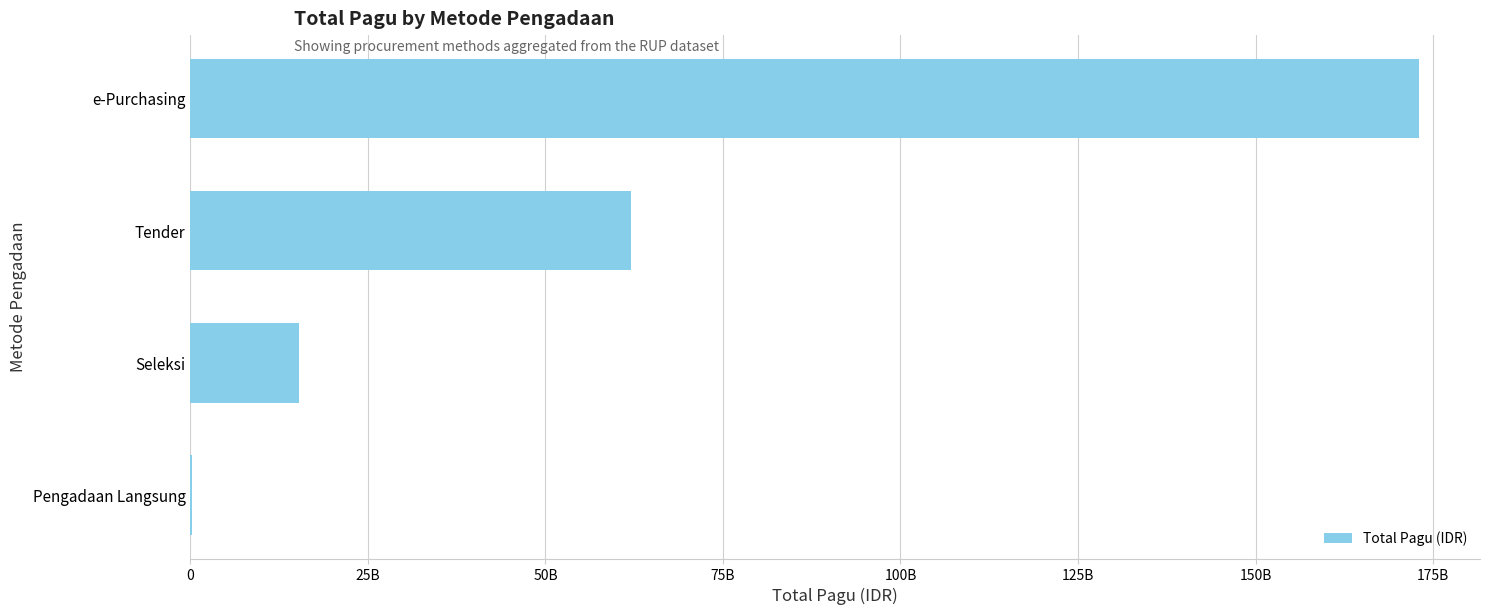

At which label is the value closest to 86585431000?

Tender